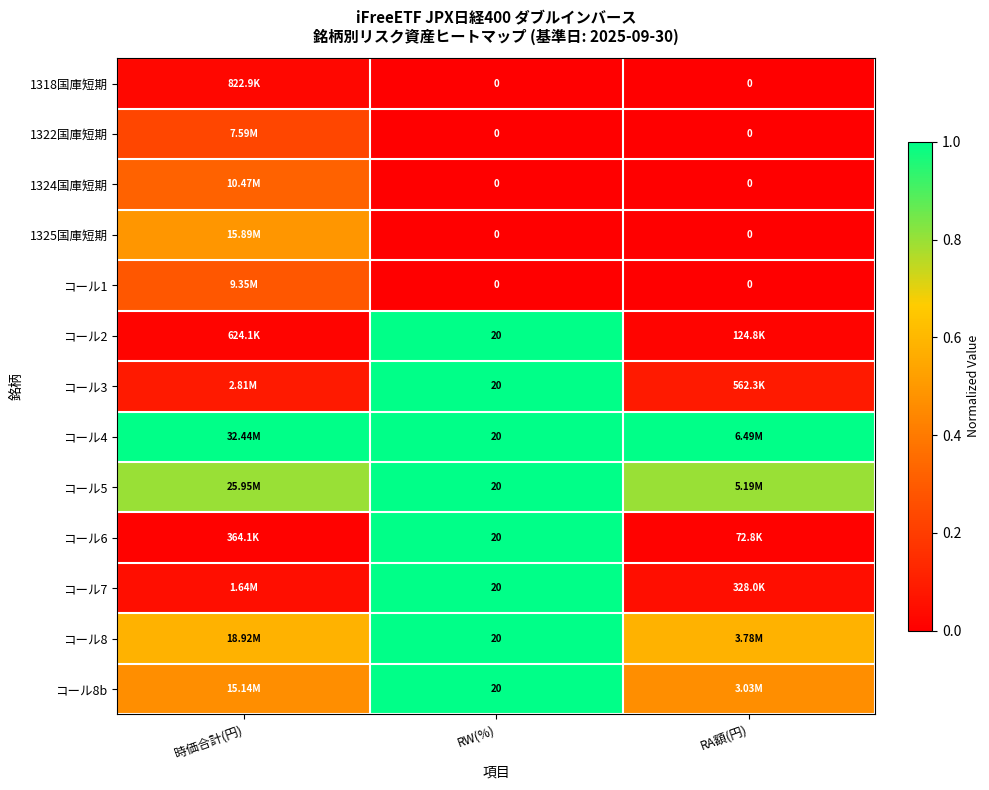

Is the value of 1318国庫短期 at RW(%) greater than the value of コール3 at RW(%)?

No